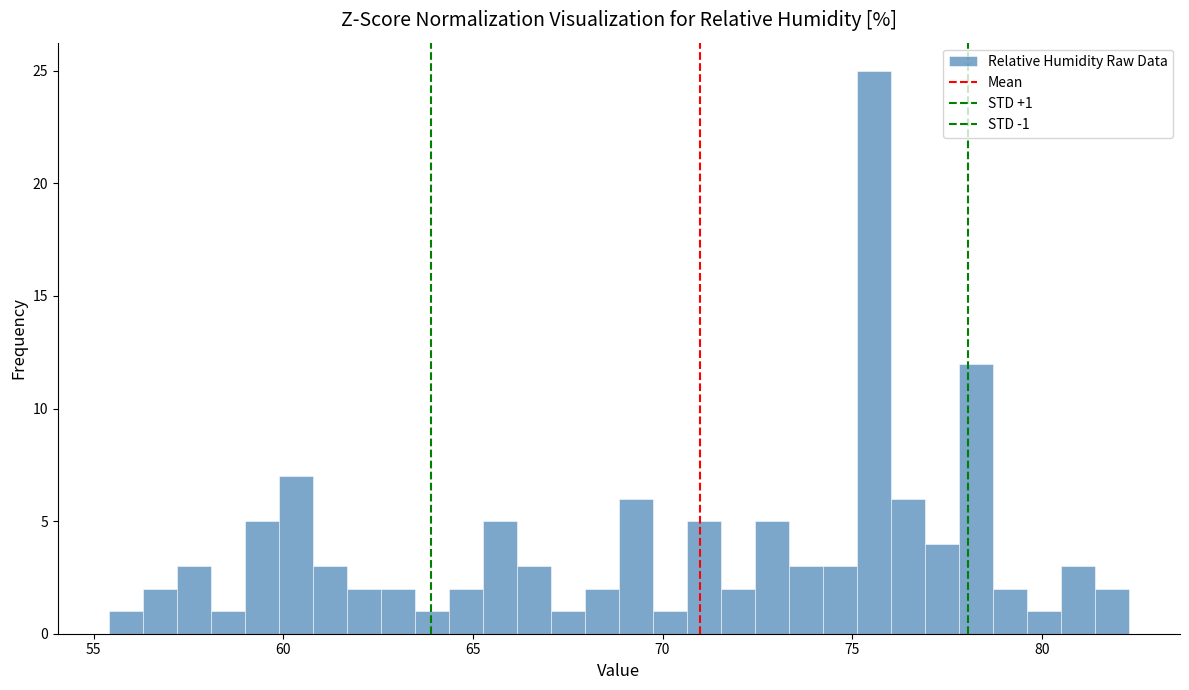

Around what value on the x-axis is the tallest bar? Give the approximate position of its centre, as read against the axis.

75.5